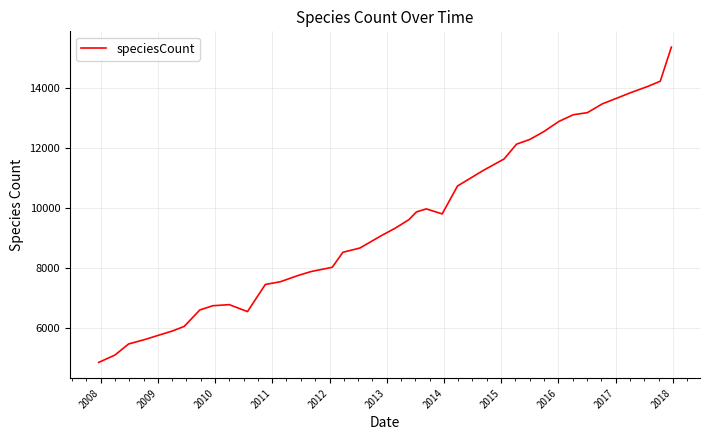

What is the minimum value shown in the chart?

4872